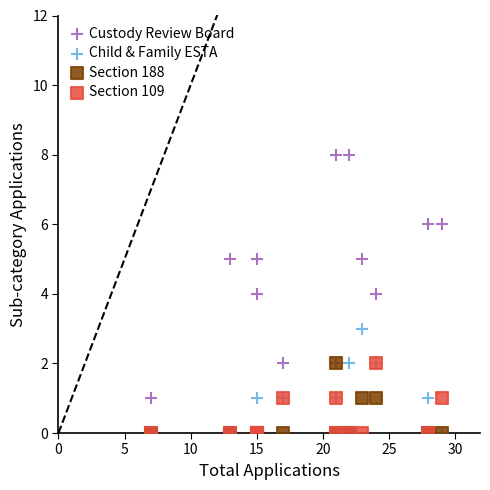

Which series reaches the maximum Y coordinate?

Custody Review Board